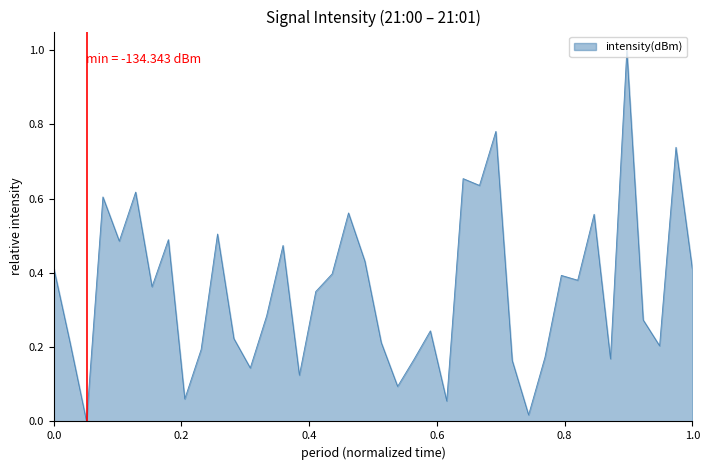

What is the difference between the maximum and minimum values?

1.0